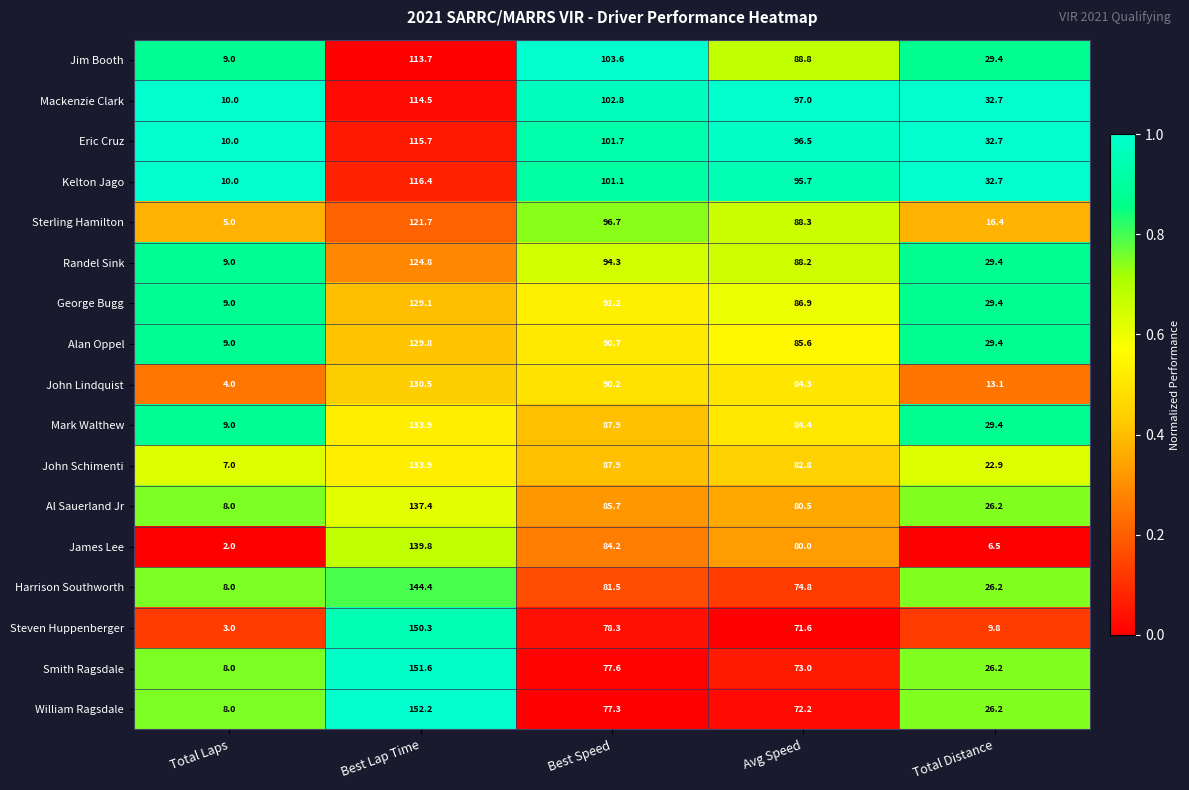

At which category is the sum across all series the highest?

Best Lap Time